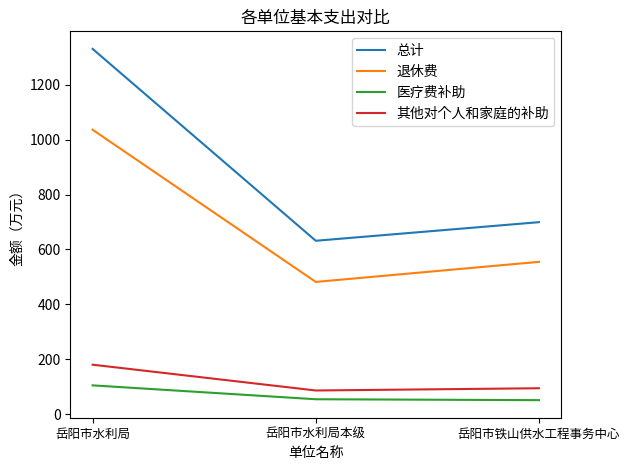

At how many categories does at least one series exceed 949?

1